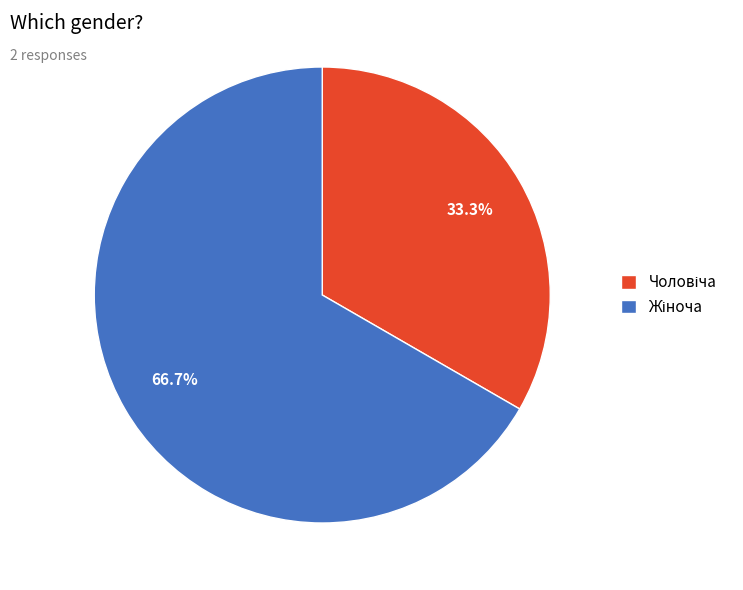

Is there a majority slice in this chart?

Yes